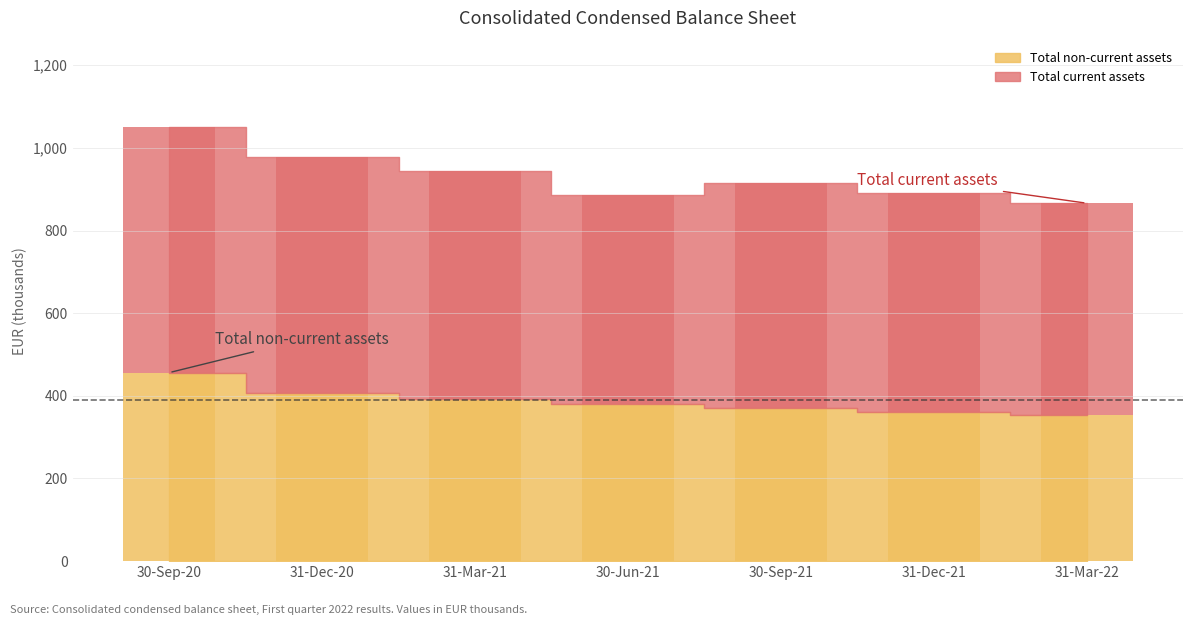

At how many categories does at least one series exceed 409?

7